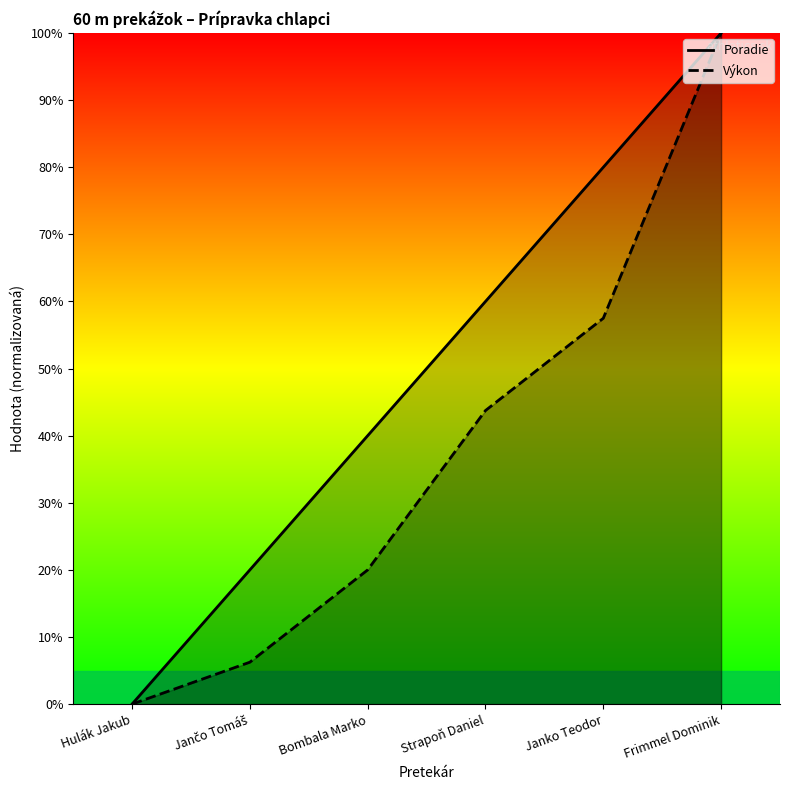

True or false: Výkon and Poradie intersect in this chart.

False